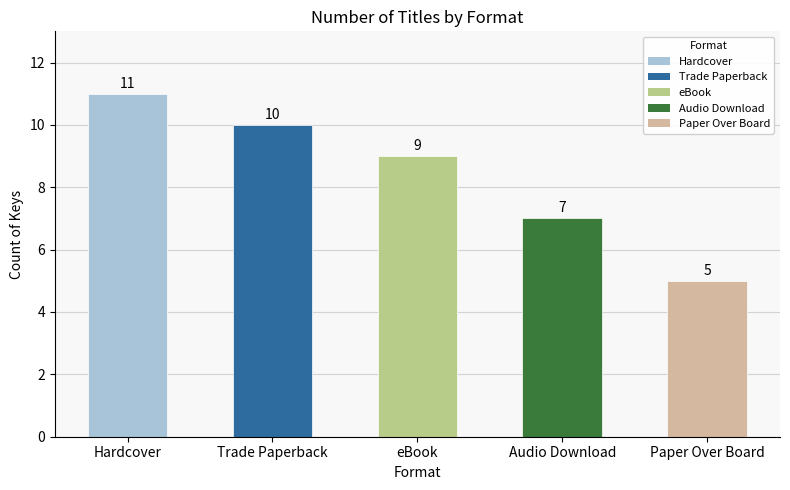

What is the label of the 1st bar from the left?

Hardcover